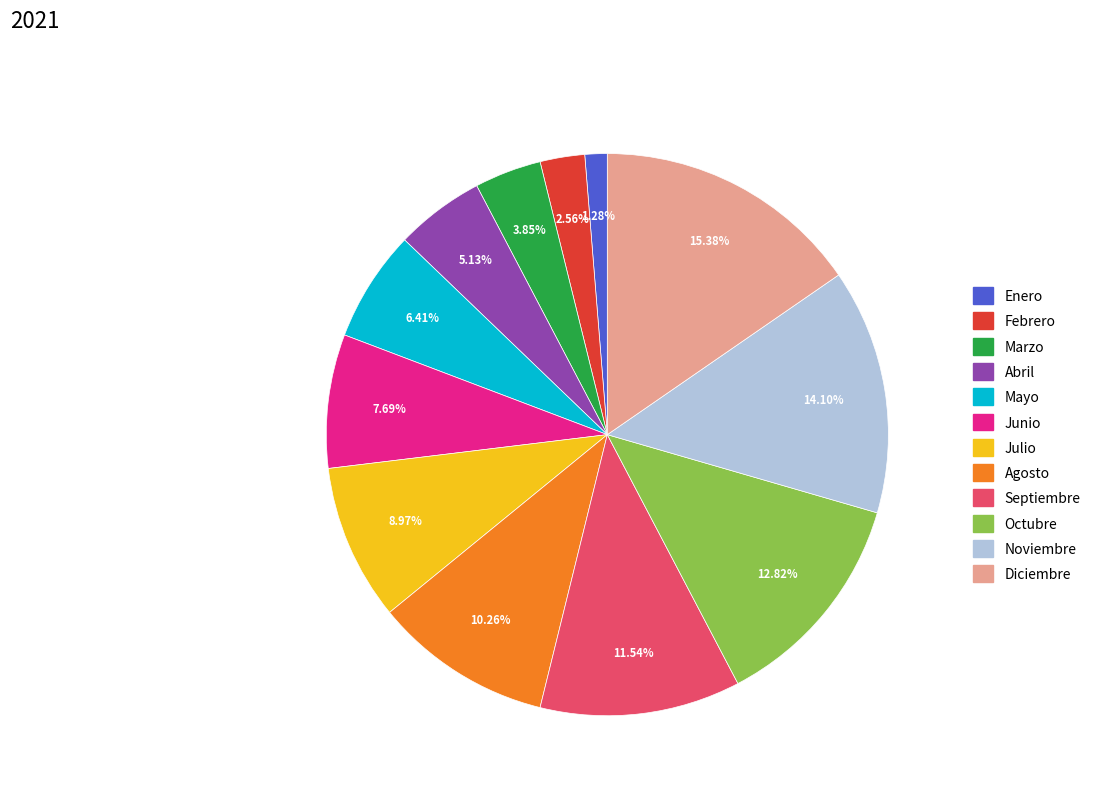

Between Julio and Abril, which is larger?

Julio